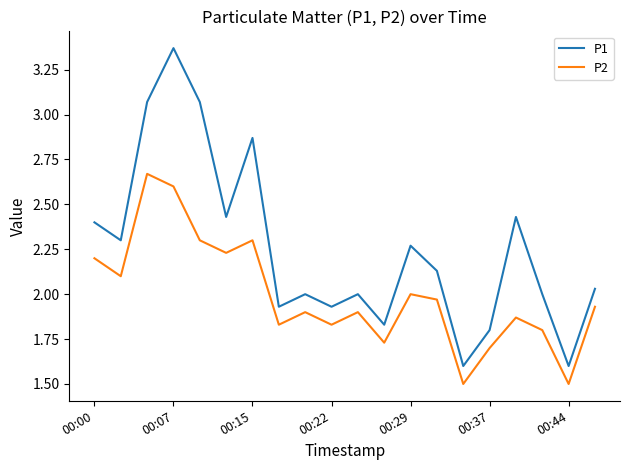

True or false: P1 and P2 intersect in this chart.

False